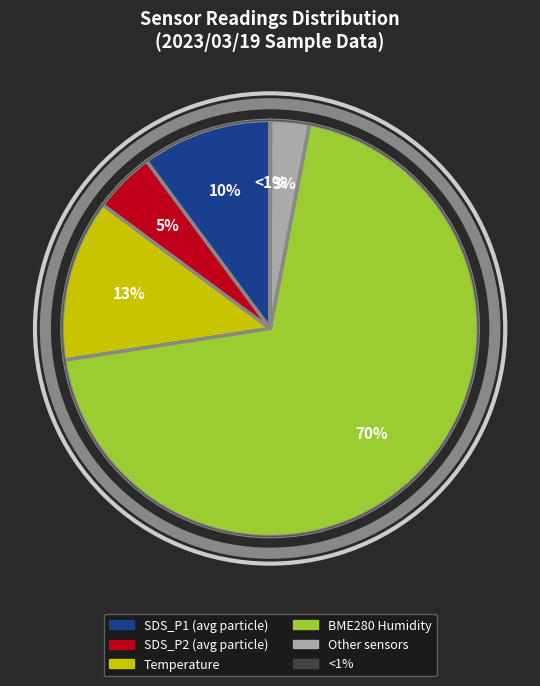

To the nearest percent, what is the average slice percentage?

17%